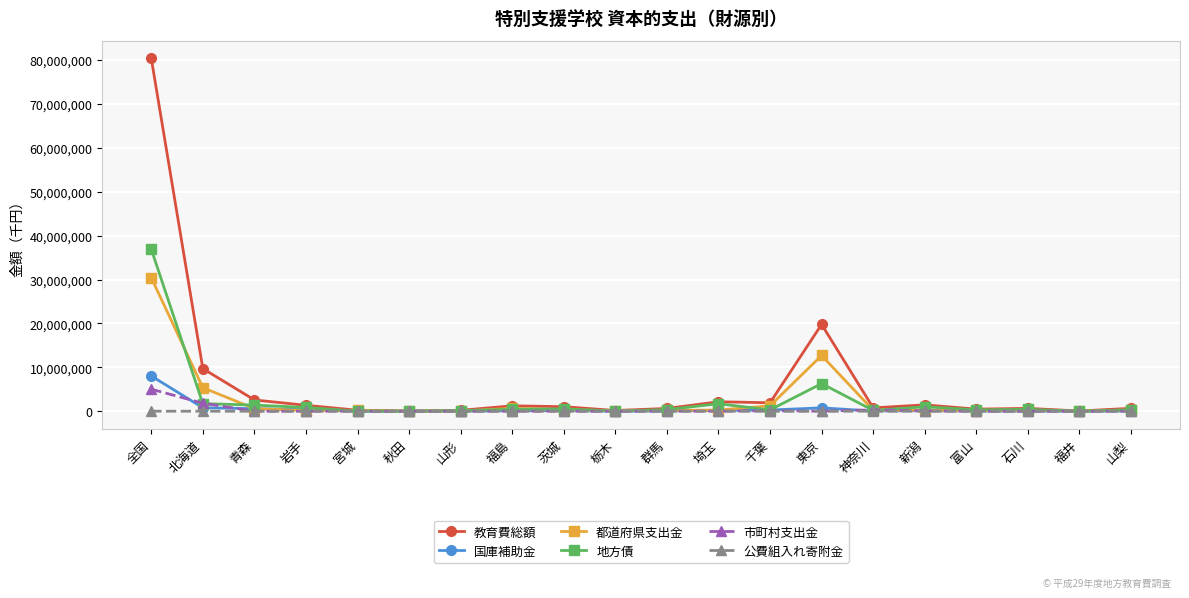

True or false: 市町村支出金 has a value of 0 at 秋田.

True